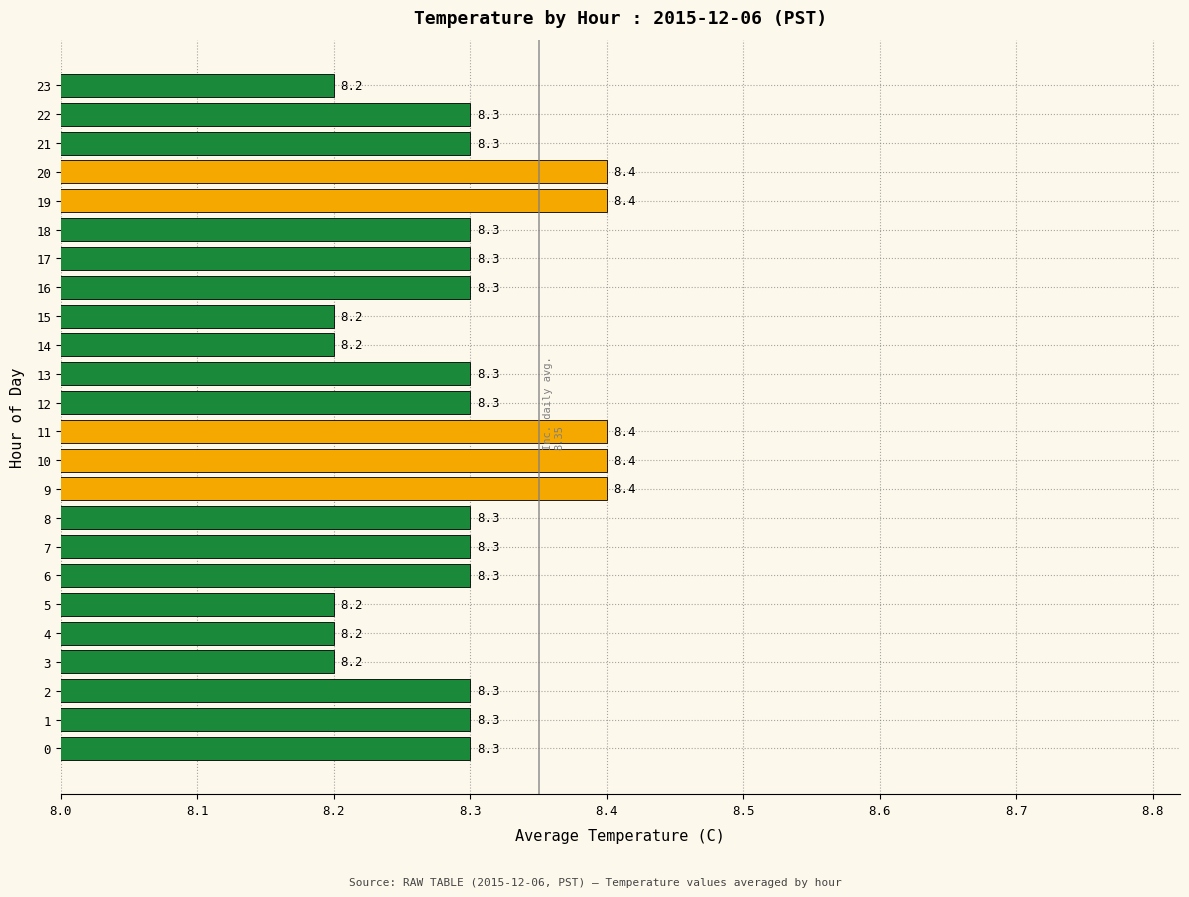

Approximately how many times larger is the value at 0 compared to 16?

1.0